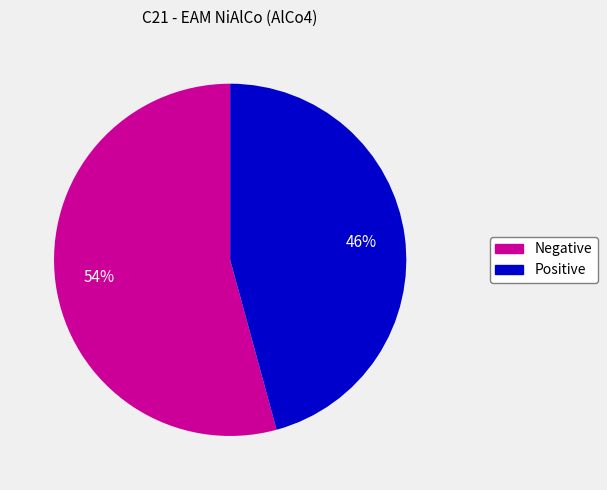

Is there a majority slice in this chart?

Yes